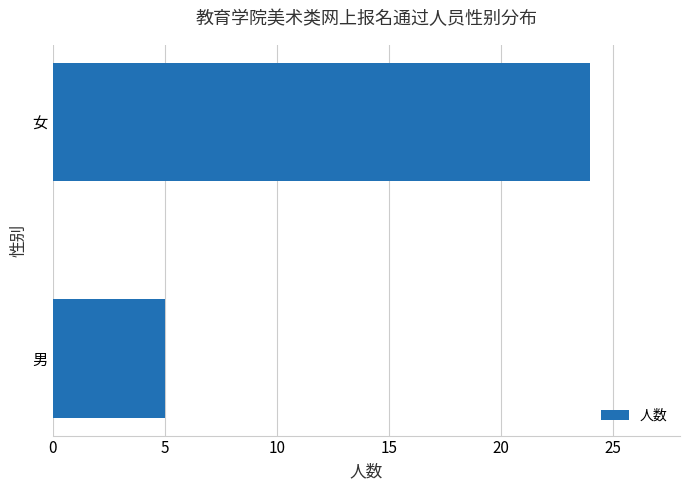

Reading top to bottom, what are all the values shown in this chart?

24	5